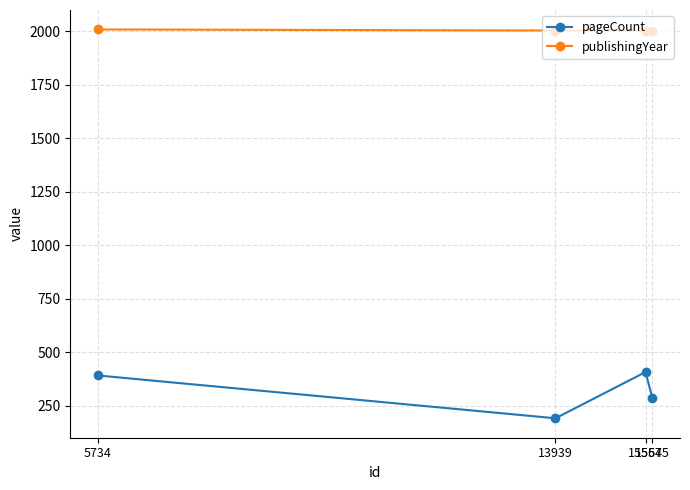

Is it true that pageCount equals 392 at 5734?

True